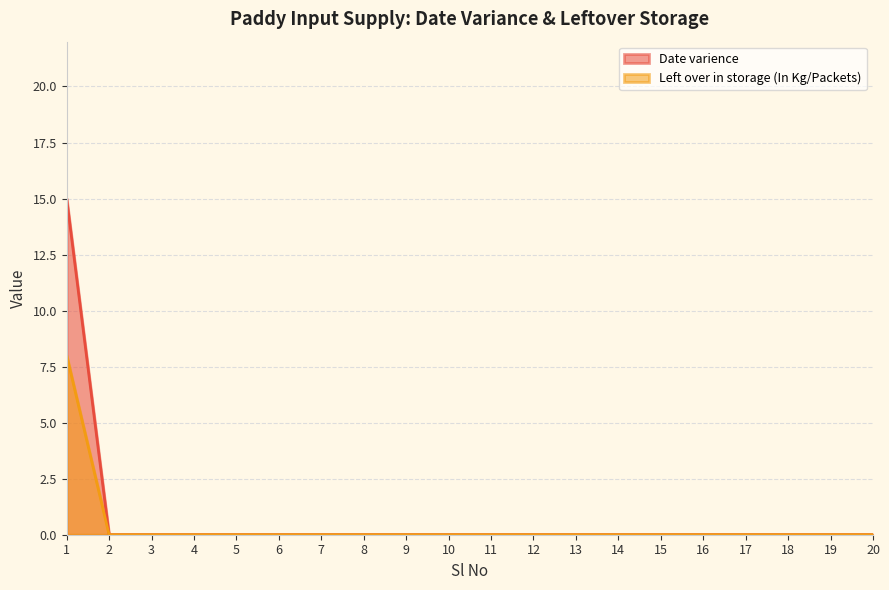

How many values in Date varience are above zero?

1